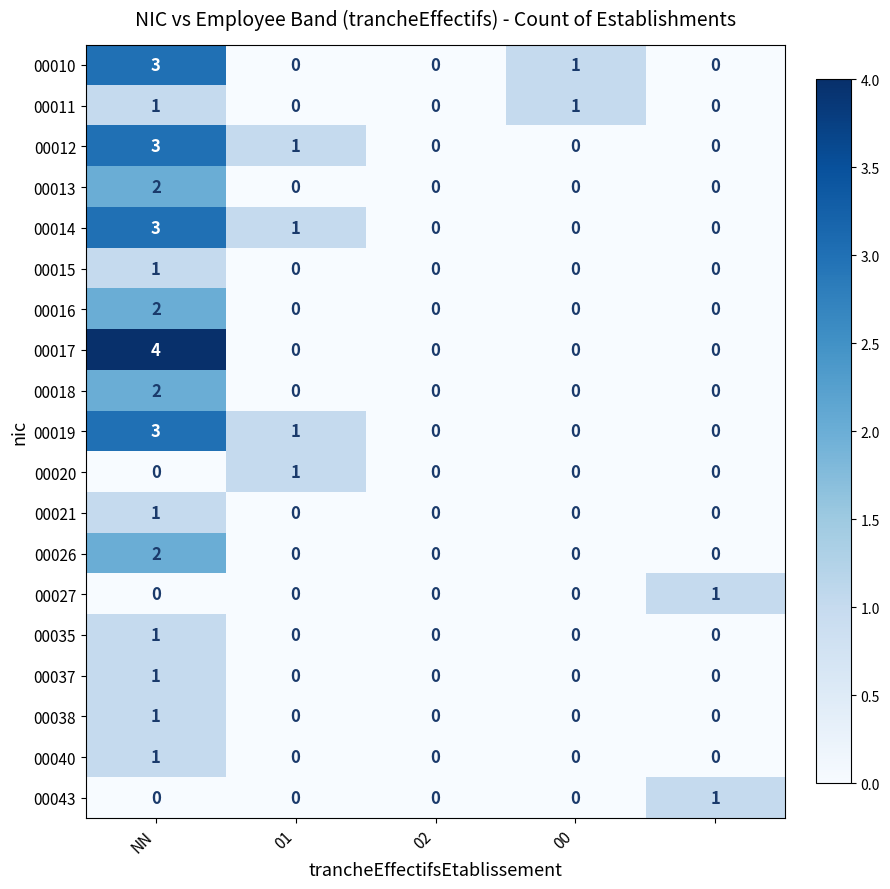

Count the number of categories in the chart.

5